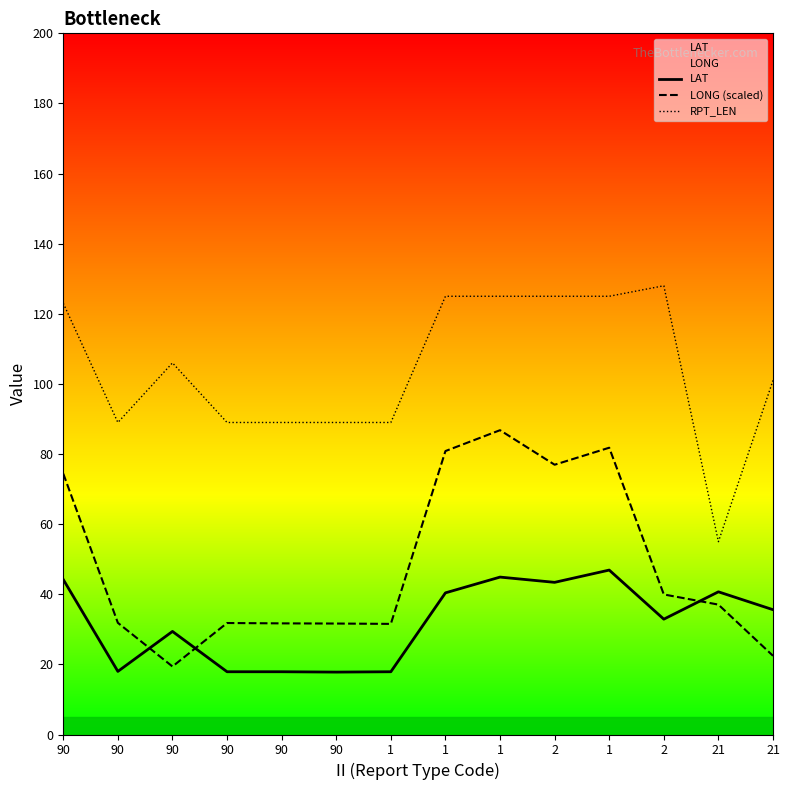

Rank the series at 2 from highest to lowest value.

RPT_LEN, LONG (scaled), LAT